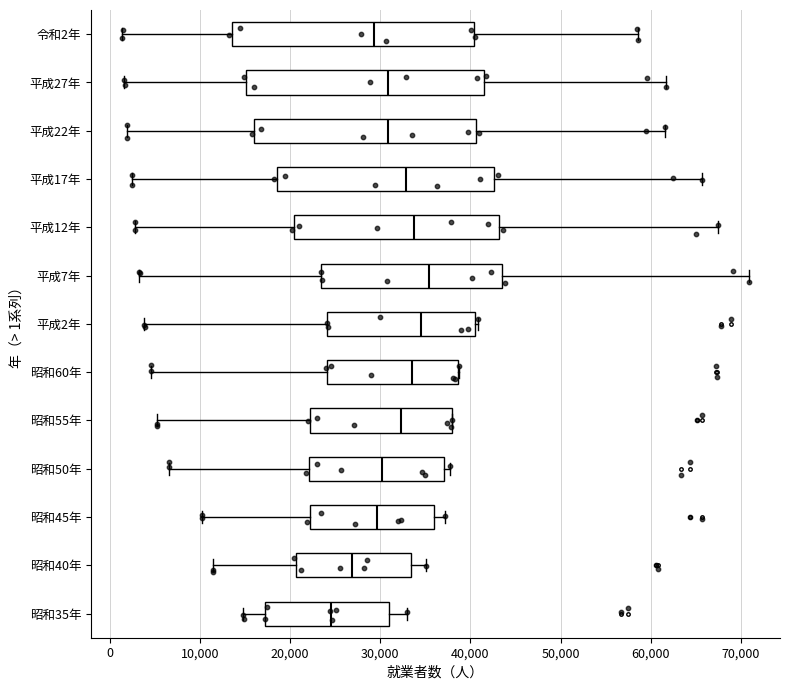

Reading bottom to top, transcribe this box plot: for each box, give where its median line is, the range the box spans, and where its two whiskers end, as read against the x-axis. The values are not printed on the chart, so give them approximately, as read against the axis.

昭和35年: median 25000, box 17000 to 31000, whiskers 15000 to 33000
昭和40年: median 27000, box 21000 to 33000, whiskers 11000 to 35000
昭和45年: median 30000, box 22000 to 36000, whiskers 10000 to 37000
昭和50年: median 30000, box 22000 to 37000, whiskers 7000 to 38000
昭和55年: median 32000, box 22000 to 38000, whiskers 5000 to 38000
昭和60年: median 33000, box 24000 to 39000, whiskers 5000 to 39000
平成2年: median 34000, box 24000 to 41000, whiskers 4000 to 41000
平成7年: median 35000, box 23000 to 43000, whiskers 3000 to 71000
平成12年: median 34000, box 20000 to 43000, whiskers 3000 to 67000
平成17年: median 33000, box 19000 to 43000, whiskers 2000 to 66000
平成22年: median 31000, box 16000 to 41000, whiskers 2000 to 62000
平成27年: median 31000, box 15000 to 41000, whiskers 2000 to 62000
令和2年: median 29000, box 14000 to 40000, whiskers 1000 to 59000